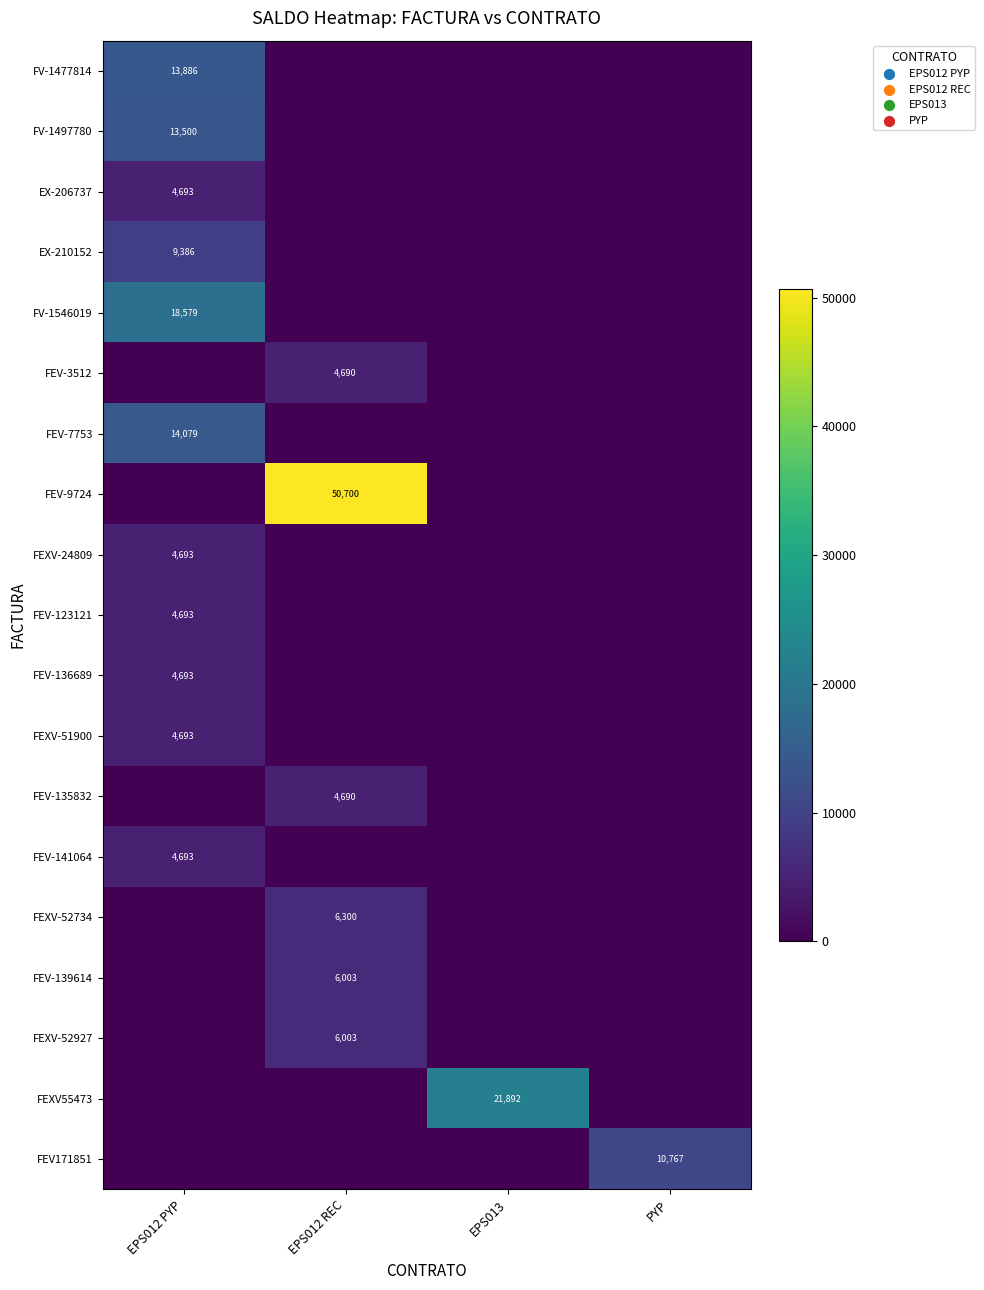

How many FV-1497780 values are between 0 and 13500?

4